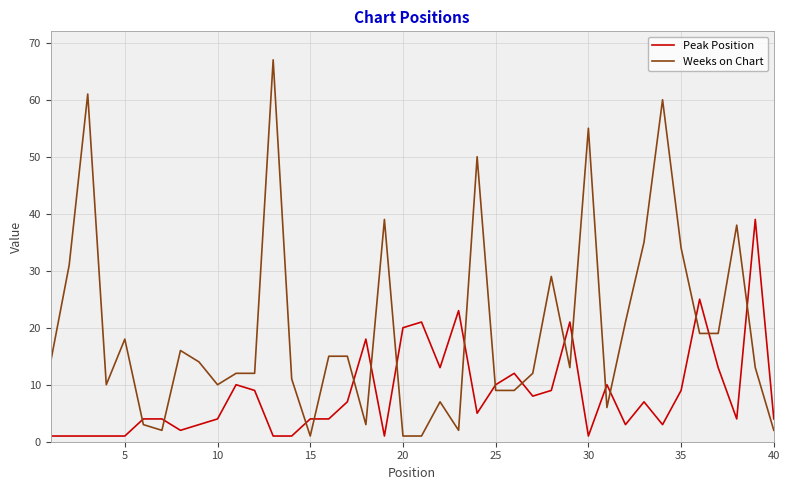

How many distinct data groups are displayed?

2